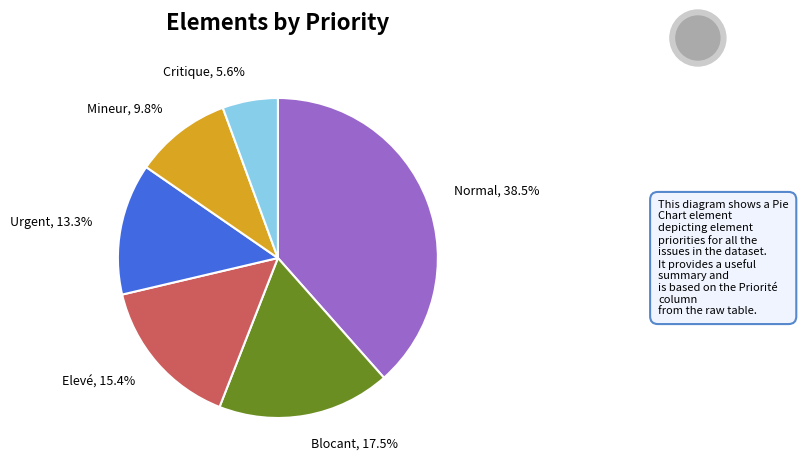

Which slice is the largest?

Normal